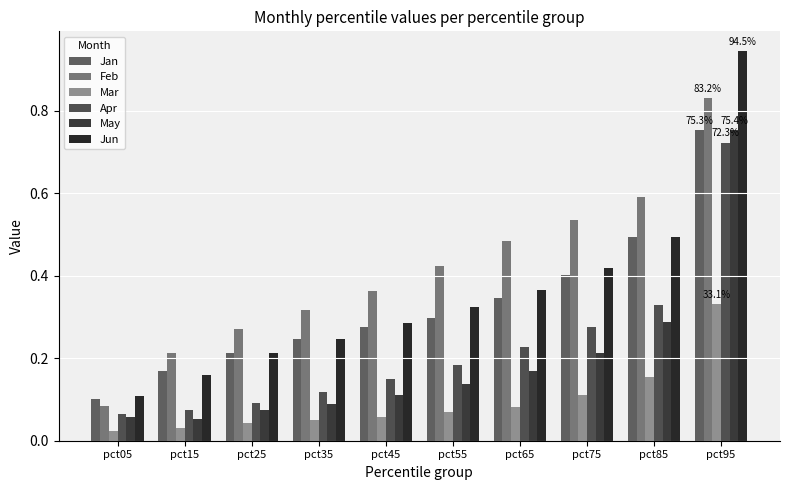

What is the approximate value of Mar at pct45?

0.1